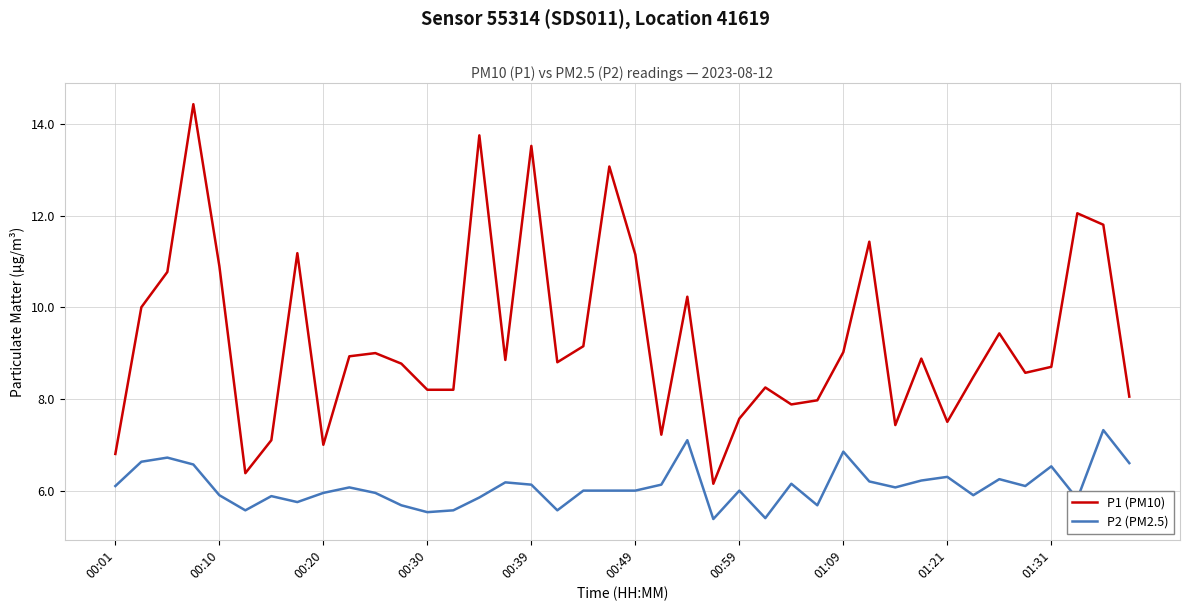

What are all the series names shown in the legend?

P1 (PM10), P2 (PM2.5)